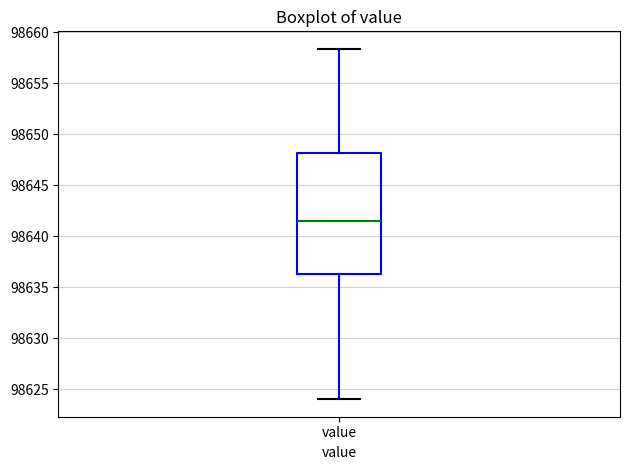

Transcribe this box plot: give where the median line is, the range the box spans, and where the two whiskers end, as read against the y-axis. The values are not printed on the chart, so give them approximately, as read against the axis.

median 98641.5, box 98636.0 to 98648.0, whiskers 98624.0 to 98658.5